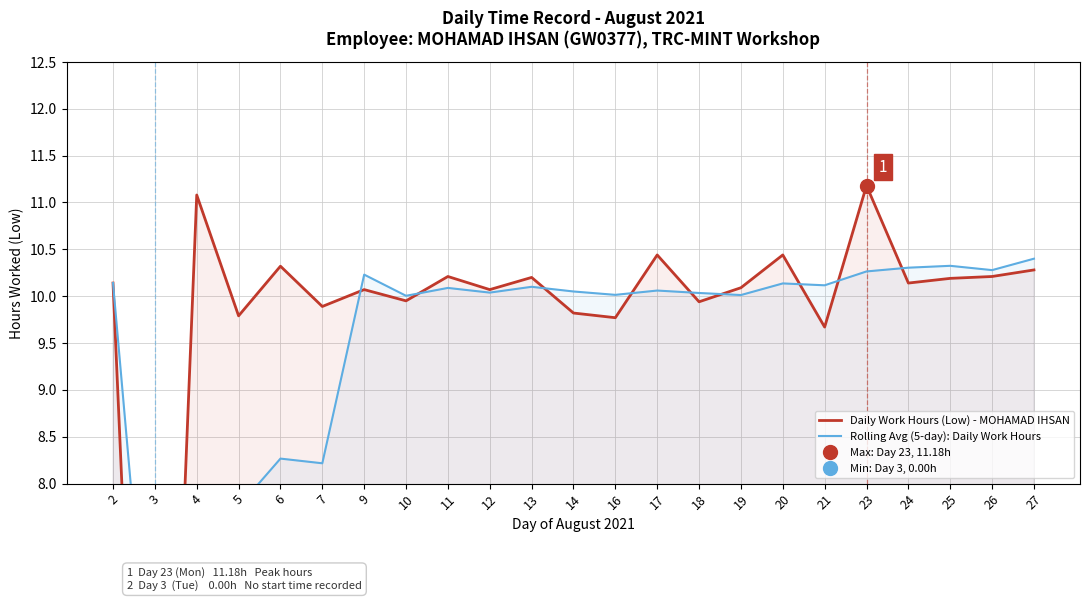

What is the sum of the Rolling Avg (5-day): Daily Work Hours values at 6 and 3?

13.3